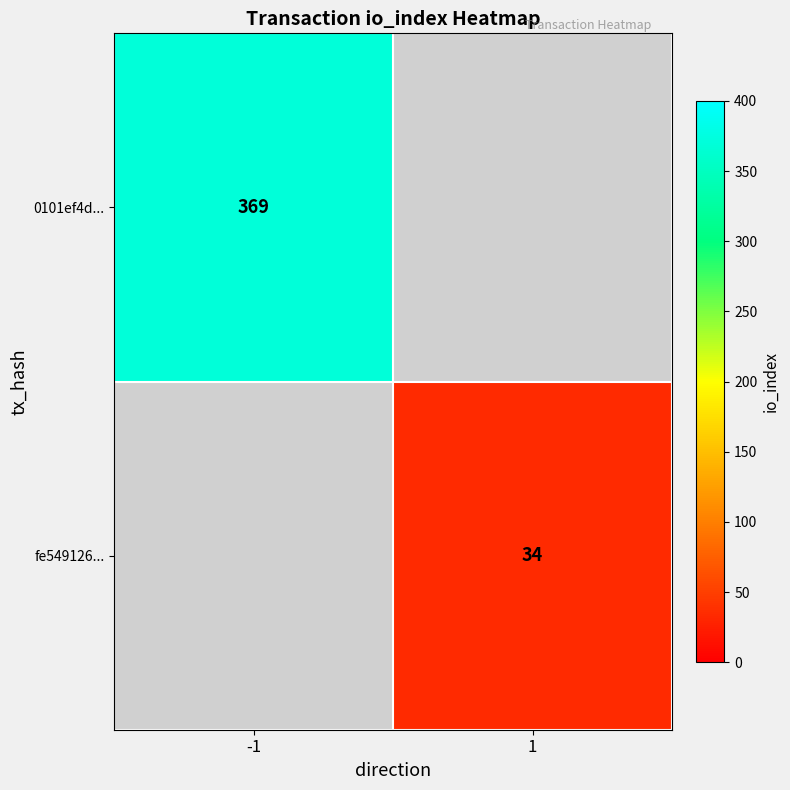

The value of 0101ef4d... at -1 is 369. True or false?

True